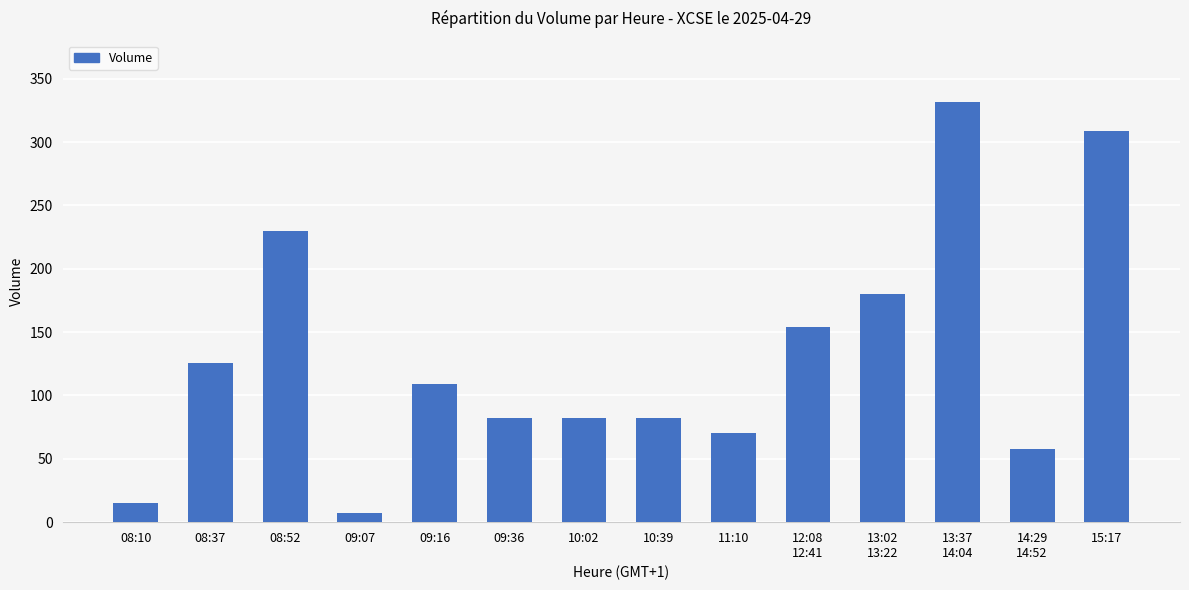

How many bars are there in total?

14